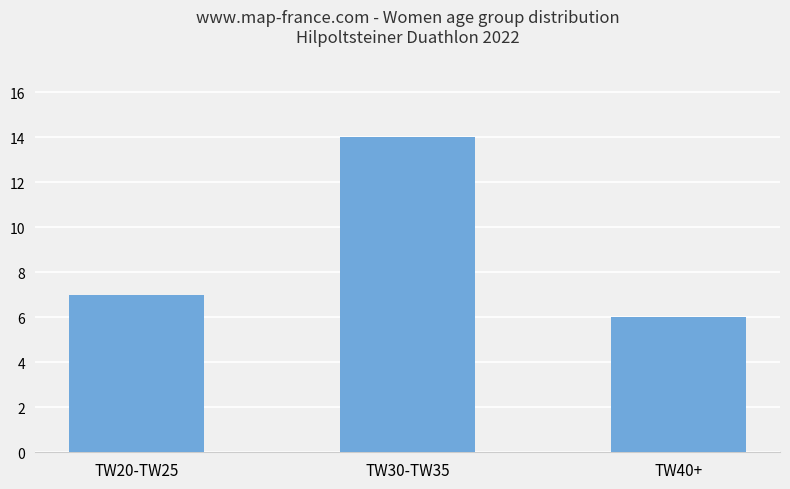

What is the average value?

9